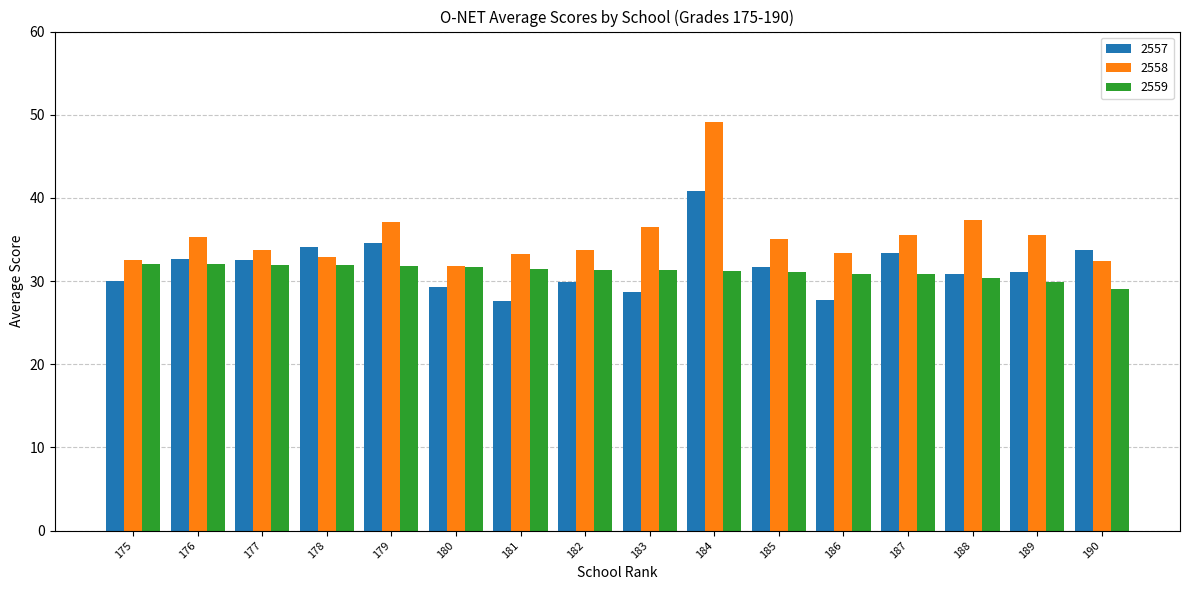

At 186, list the series in order from largest to smallest.

2558, 2559, 2557